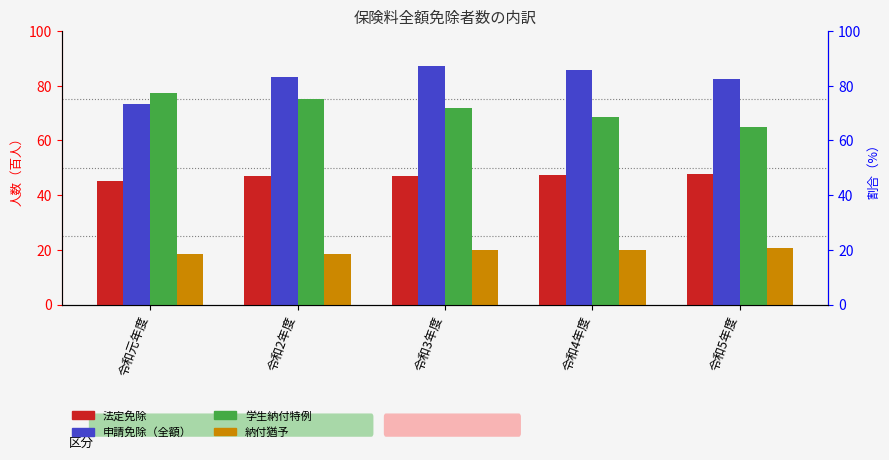

What is the difference between the maximum and minimum values in the 法定免除 series?

2.4